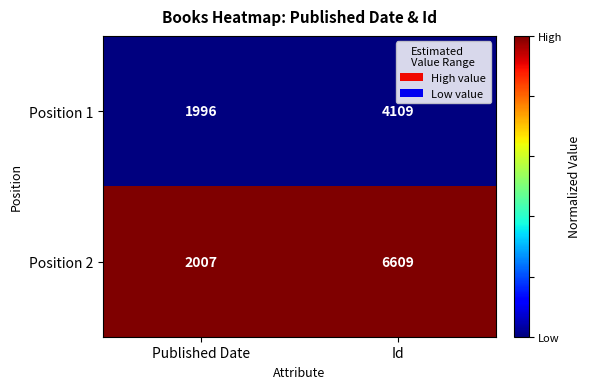

Which series has the largest total across all categories?

Position 2